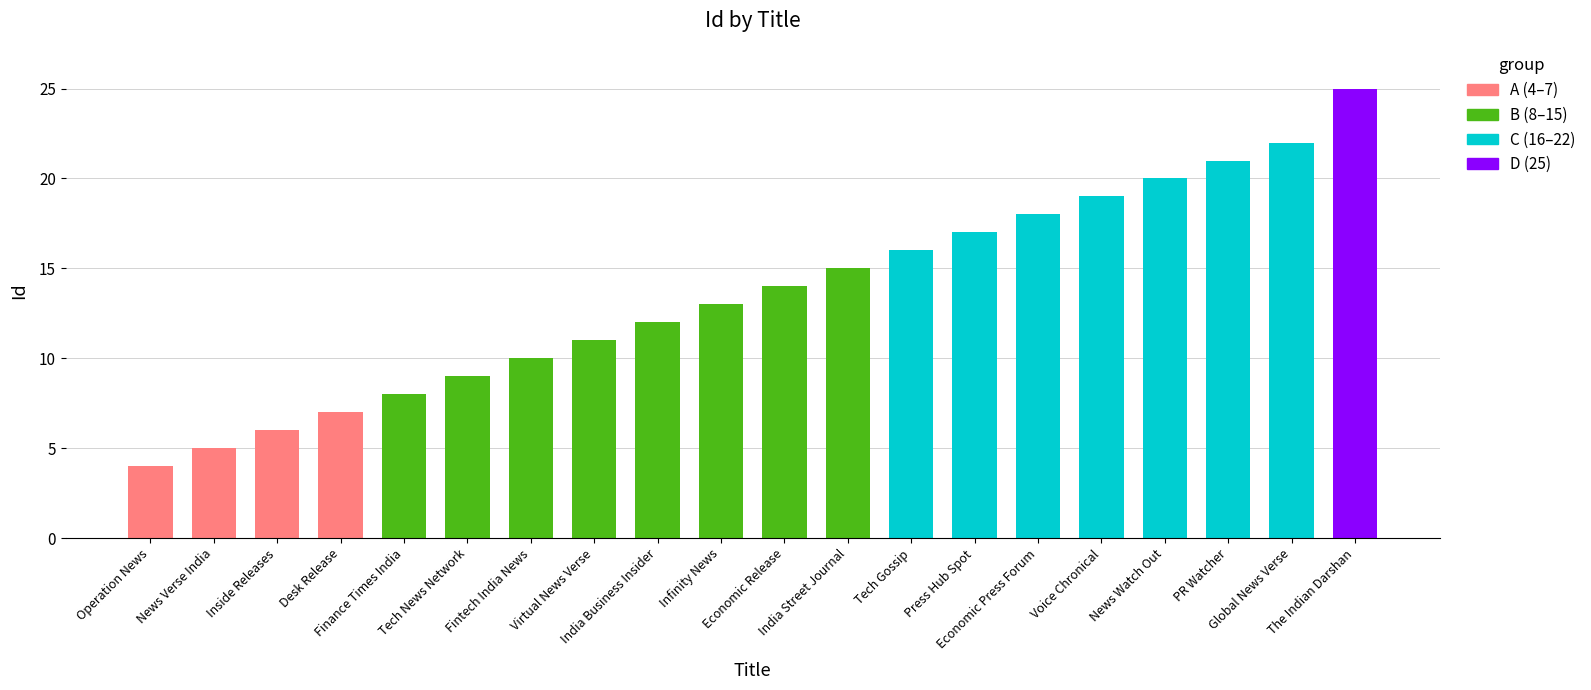

What is the change in value from PR Watcher to Global News Verse?

+1